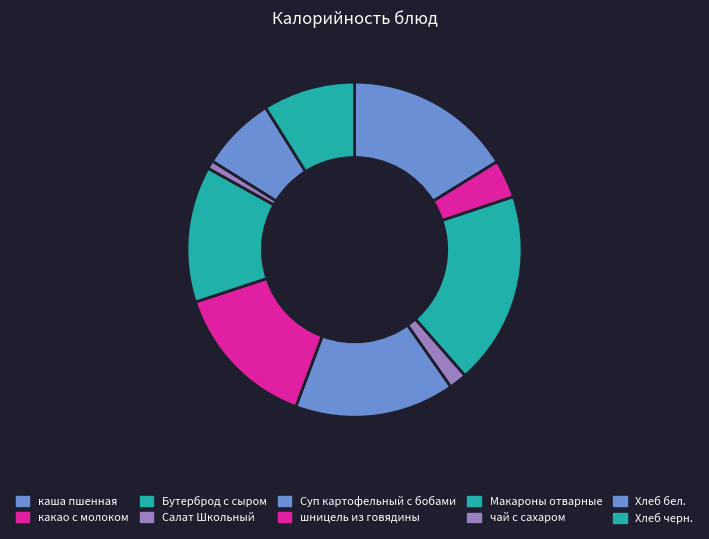

What is the largest slice in the pie chart?

Бутерброд с сыром